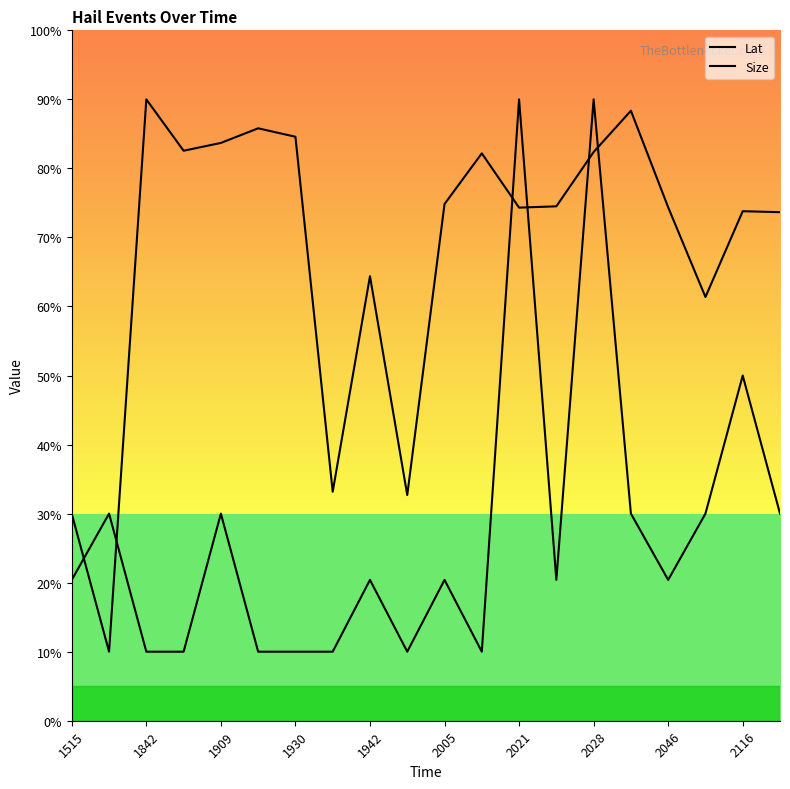

Rank the series at 17 from lowest to highest value.

Size, Lat